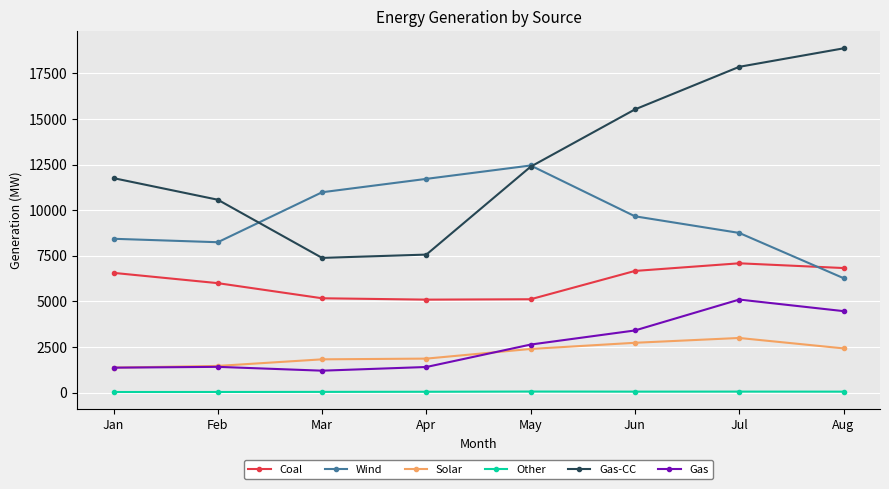

True or false: Solar and Wind cross at least once.

False